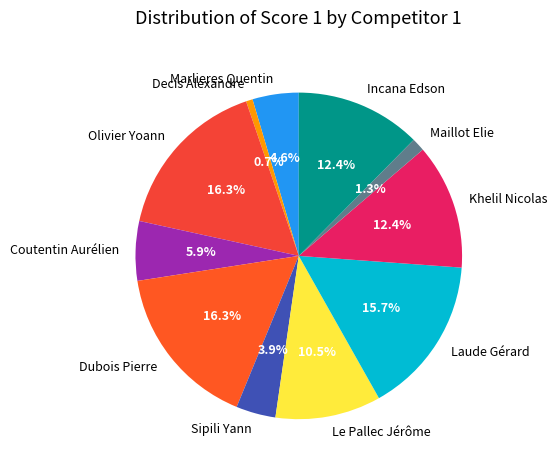

To the nearest percent, what percentage of the pie is Decis Alexandre?

1%